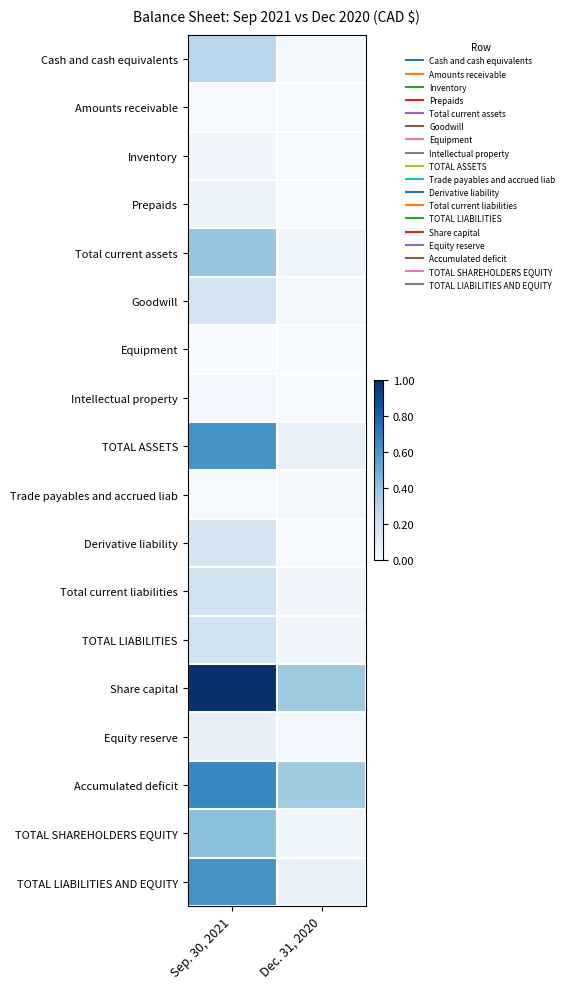

Reading right to left, list all the values displayed in this chart.

Cash and cash equivalents: Dec. 31, 2020=0.0	Sep. 30, 2021=0.3
Amounts receivable: Dec. 31, 2020=0.0	Sep. 30, 2021=0.0
Inventory: Dec. 31, 2020=0.0	Sep. 30, 2021=0.0
Prepaids: Dec. 31, 2020=0.0	Sep. 30, 2021=0.1
Total current assets: Dec. 31, 2020=0.0	Sep. 30, 2021=0.4
Goodwill: Dec. 31, 2020=0.0	Sep. 30, 2021=0.2
Equipment: Dec. 31, 2020=0.0	Sep. 30, 2021=0.0
Intellectual property: Dec. 31, 2020=0.0	Sep. 30, 2021=0.0
TOTAL ASSETS: Dec. 31, 2020=0.1	Sep. 30, 2021=0.6
Trade payables and accrued liab: Dec. 31, 2020=0.0	Sep. 30, 2021=0.0
Derivative liability: Dec. 31, 2020=0.0	Sep. 30, 2021=0.2
Total current liabilities: Dec. 31, 2020=0.0	Sep. 30, 2021=0.2
TOTAL LIABILITIES: Dec. 31, 2020=0.0	Sep. 30, 2021=0.2
Share capital: Dec. 31, 2020=0.4	Sep. 30, 2021=1.0
Equity reserve: Dec. 31, 2020=0.0	Sep. 30, 2021=0.1
Accumulated deficit: Dec. 31, 2020=0.4	Sep. 30, 2021=0.7
TOTAL SHAREHOLDERS EQUITY: Dec. 31, 2020=0.0	Sep. 30, 2021=0.4
TOTAL LIABILITIES AND EQUITY: Dec. 31, 2020=0.1	Sep. 30, 2021=0.6